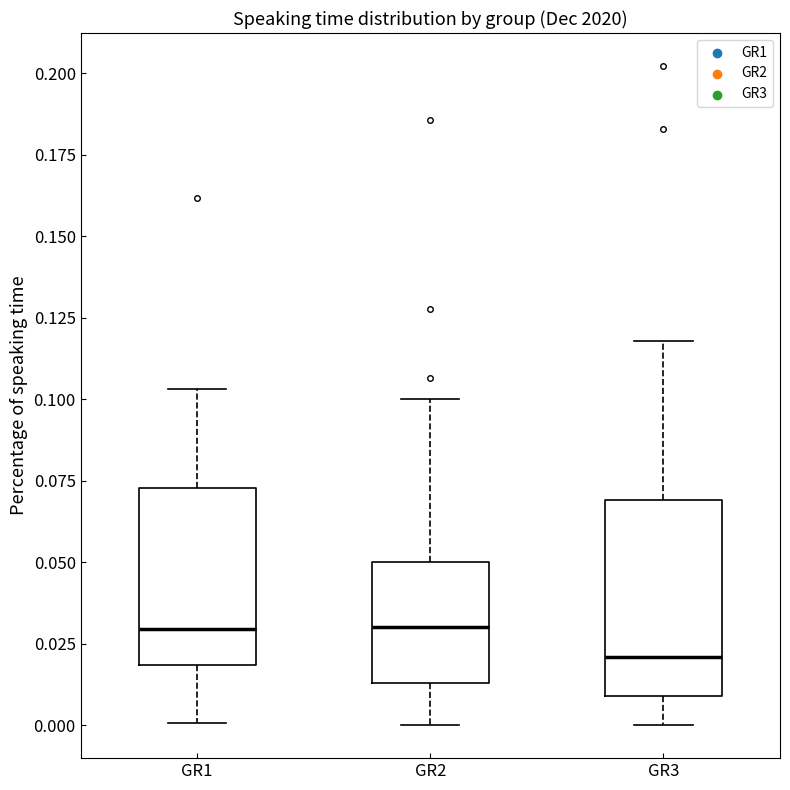

Comparing the boxes themselves (not the whiskers), which one is the tallest?

GR3